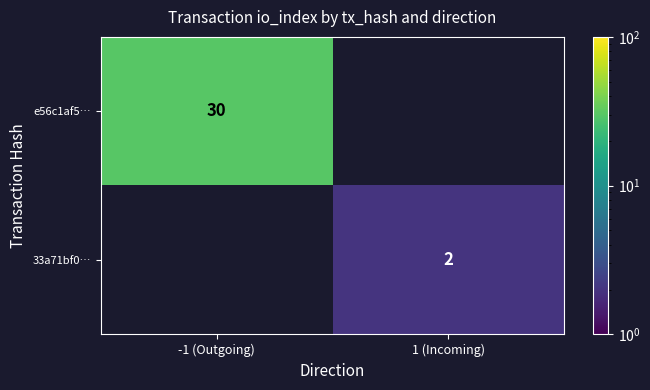

The 33a71bf0… series shows 2 at 1 (Incoming). True or false?

True